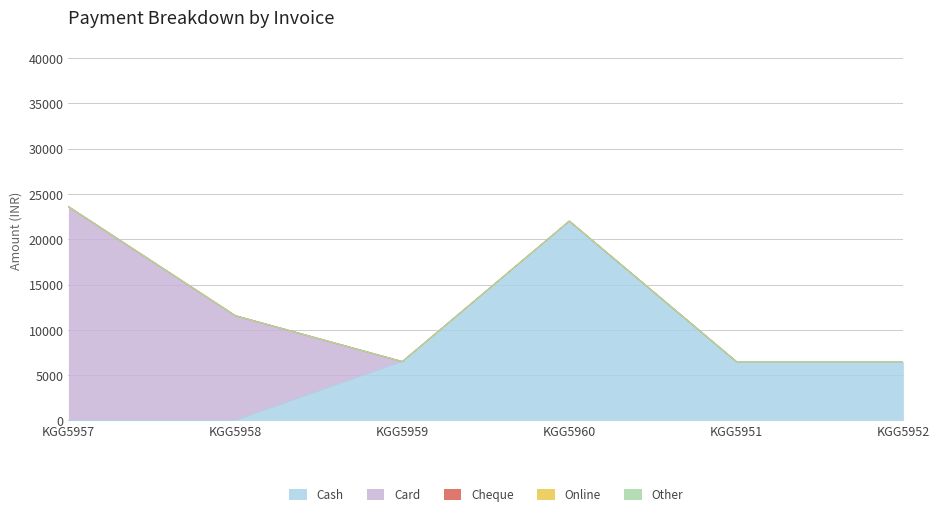

Rank the series at KGG5957 from lowest to highest value.

Cash, Cheque, Online, Other, Card